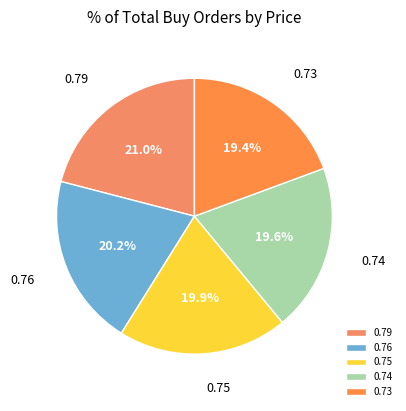

True or false: 0.76 accounts for 15% of the total.

False